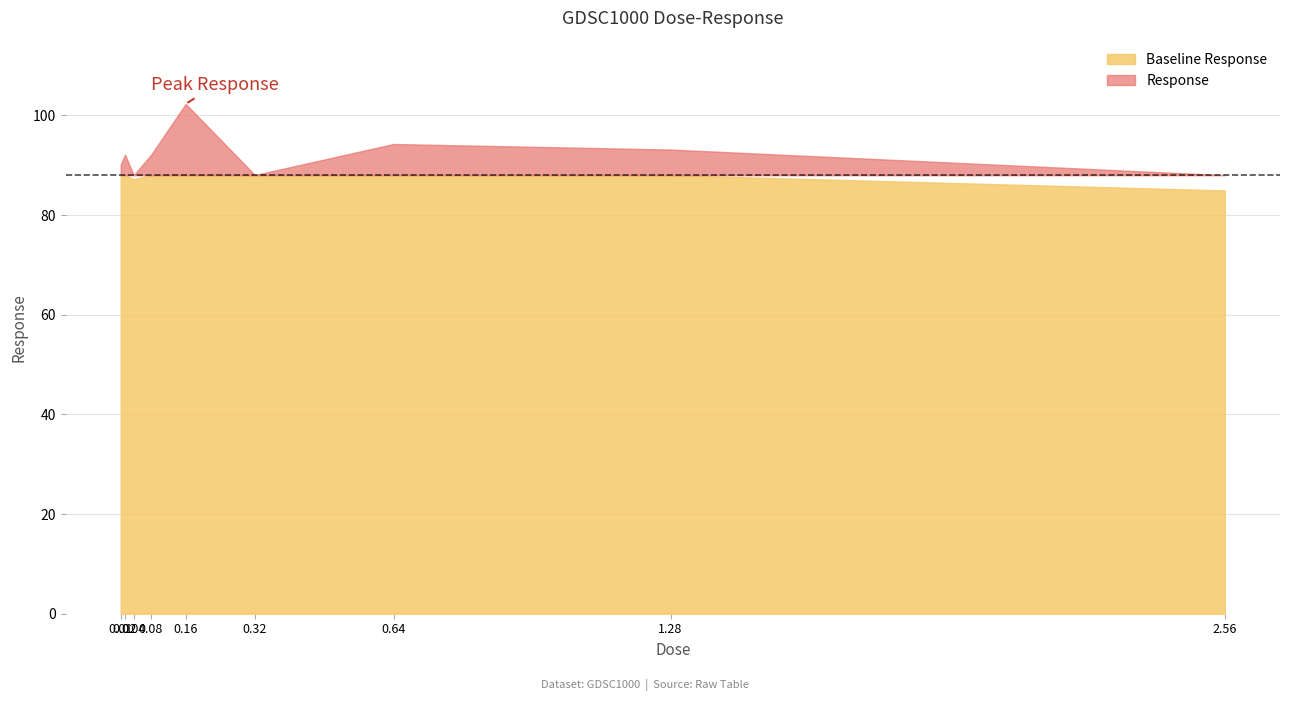

What is the label of the 5th point from the left?

0.16